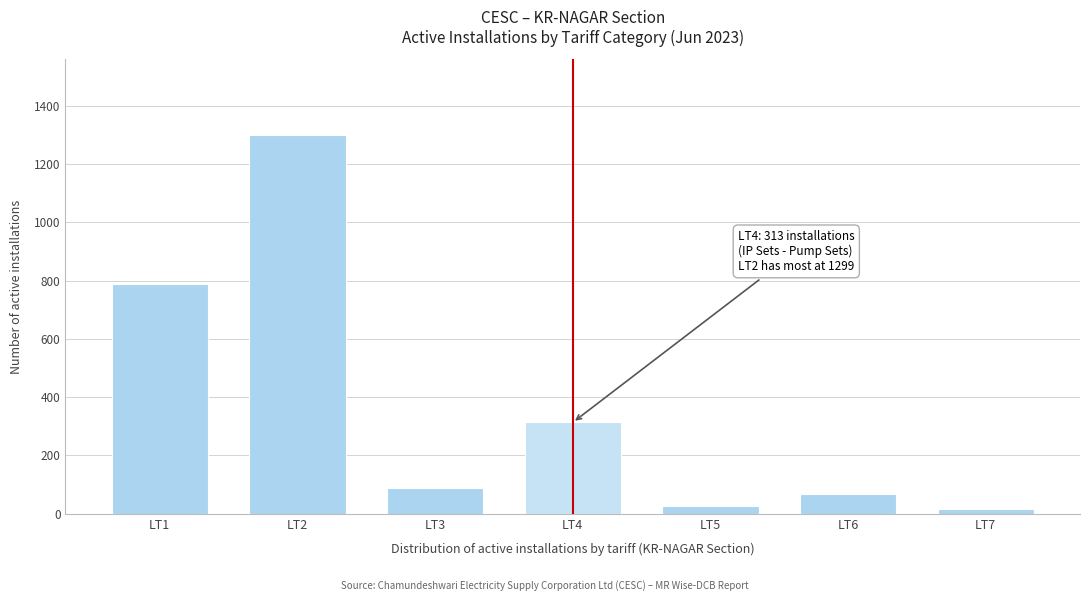

Reading left to right, transcribe all the data shown in this chart.

787	1299	89	313	25	67	16